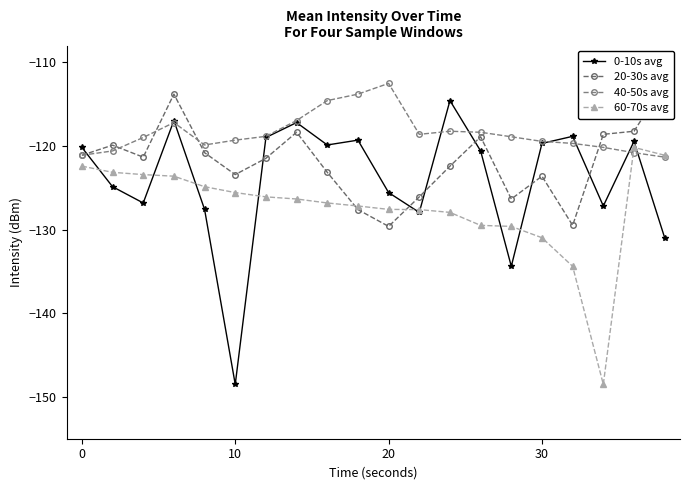

True or false: 0-10s avg has more than 0 interior local peaks.

True